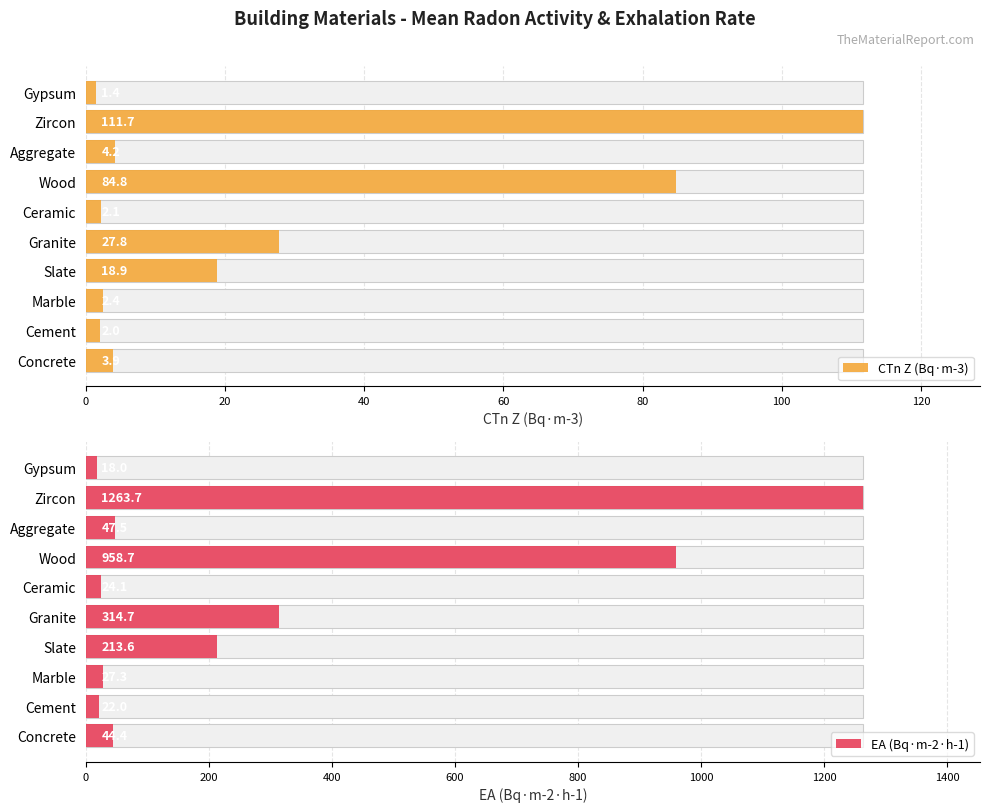

What is the average value of the EA (Bq·m-2·h-1) series?

293.4